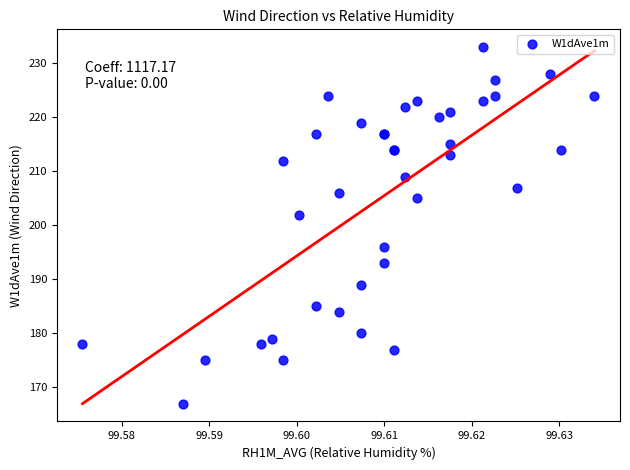

What Y value in the scatter plot is closest to 200?

202